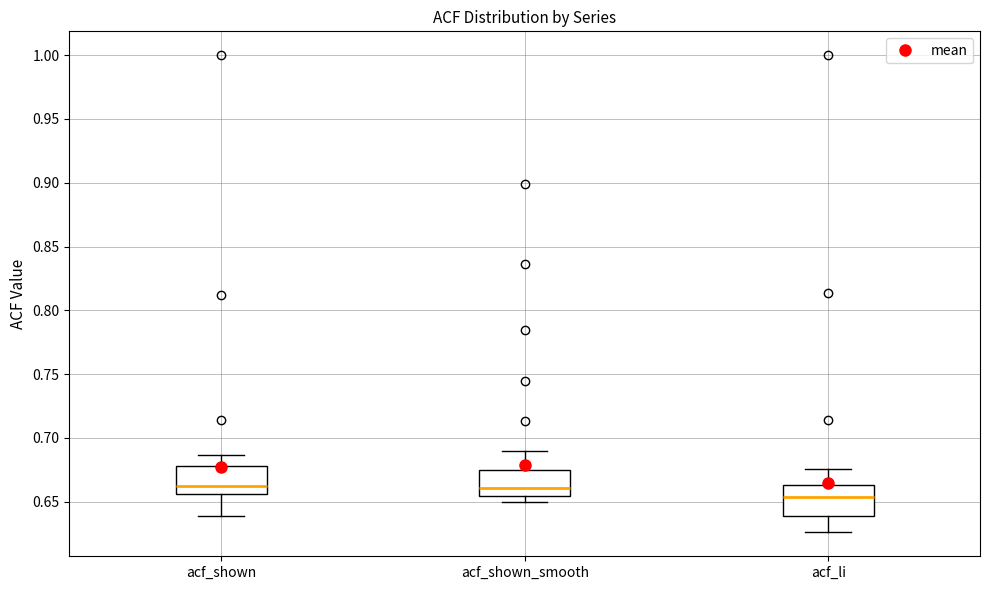

Where does the lower whisker of the box for acf_li end on the y-axis? The values are not printed on the chart, so give them approximately, as read against the axis.

0.625